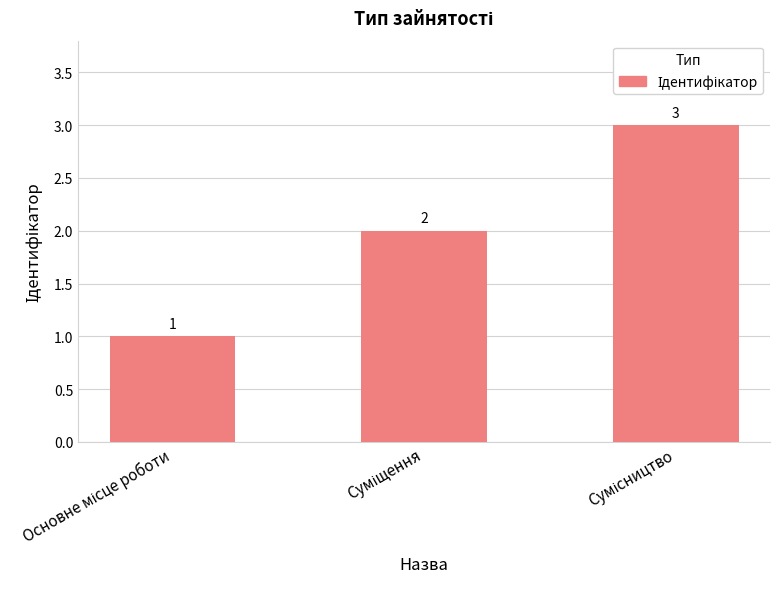

What is the maximum value shown in the chart?

3